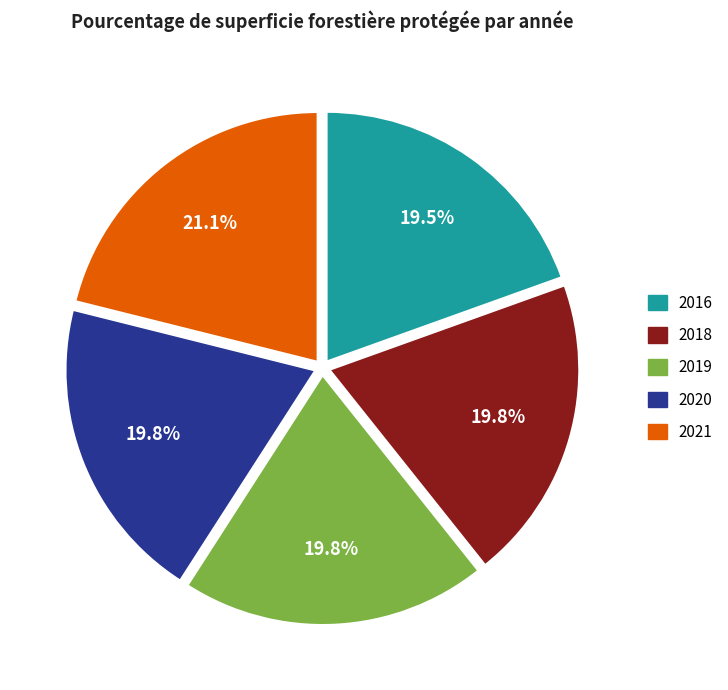

What percentage do 2020 and 2016 together represent?

39.3%